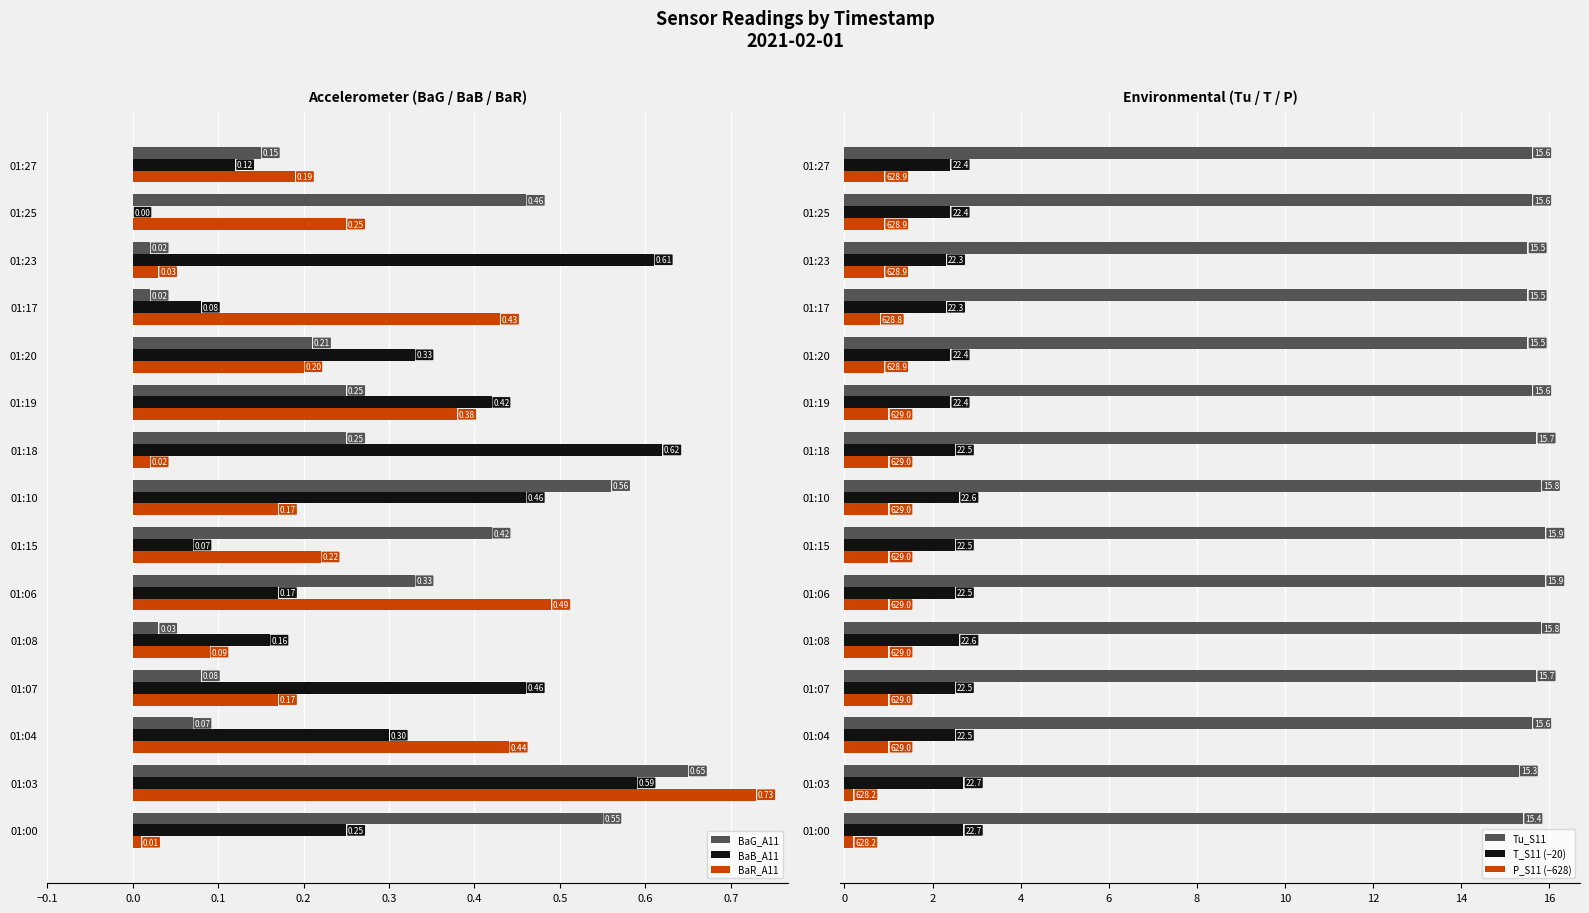

Which series has the largest total across all categories?

Tu_S11